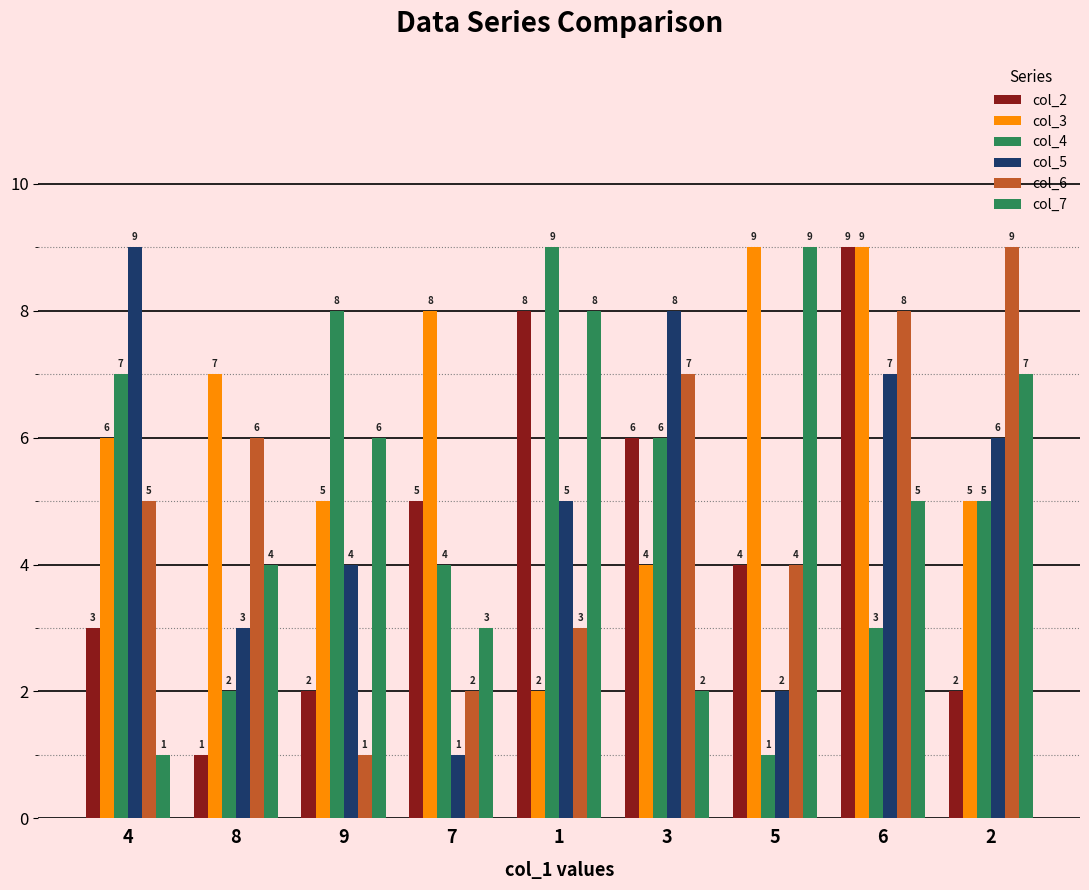

Does the chart contain any negative values?

No